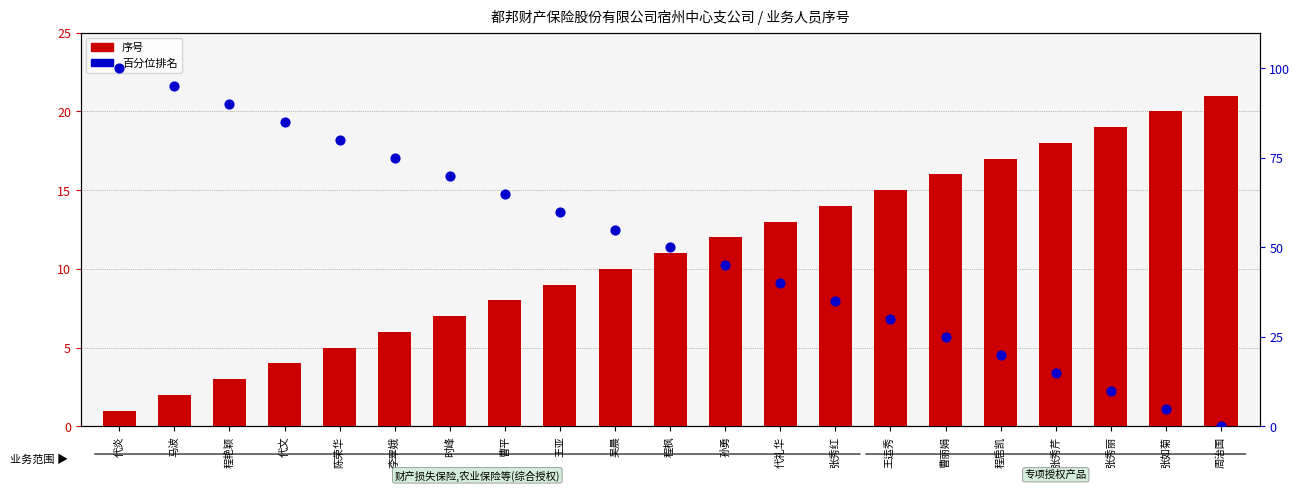

Which series contains the highest Y value?

百分位排名